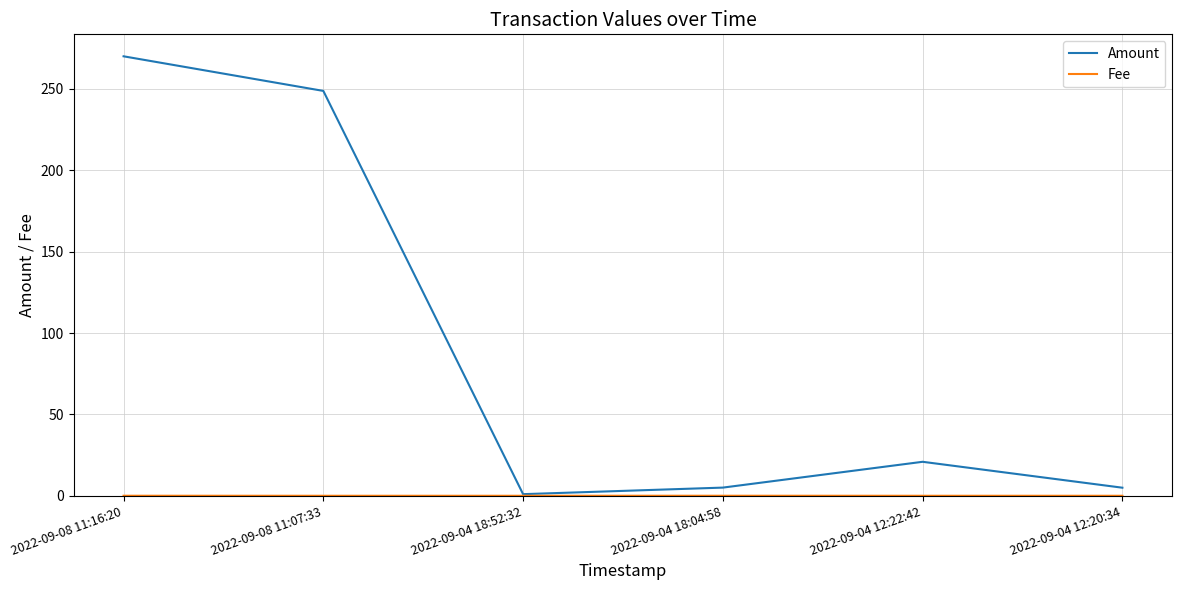

Which category has the highest value in the Amount series?

2022-09-08 11:16:20